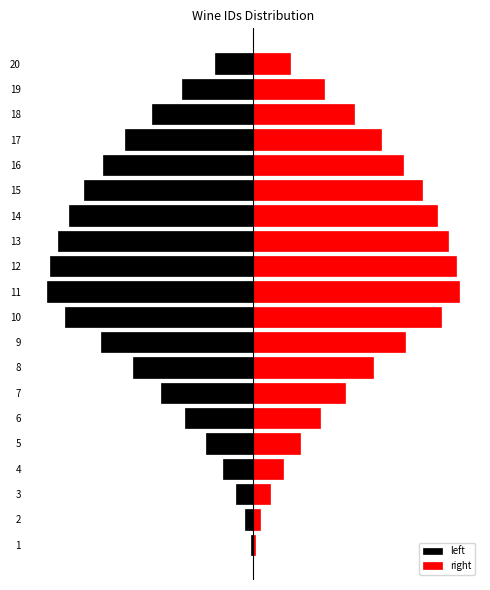

How many bars are there in each group?

2